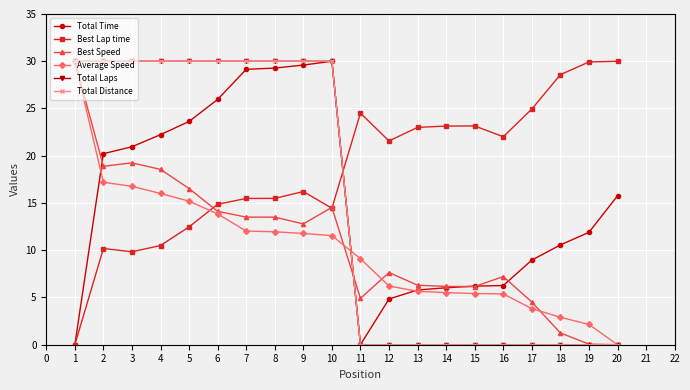

Where does the Best Speed series first go above 12?

1